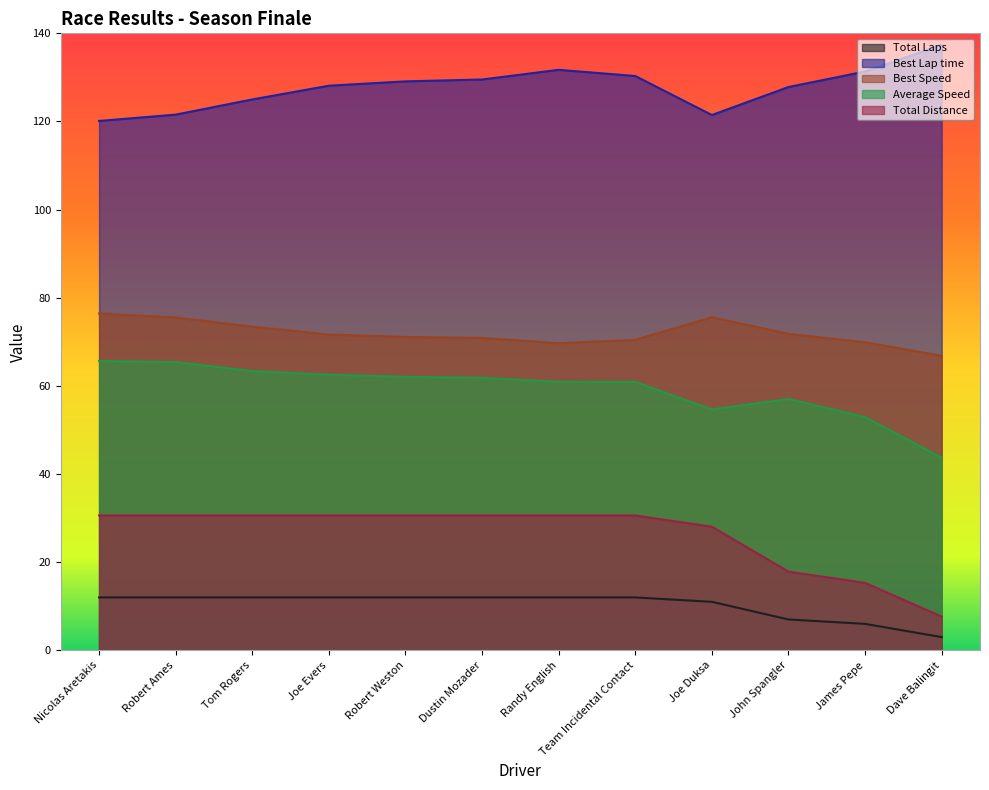

Which category has the lowest value across all series?

Dave Balingit